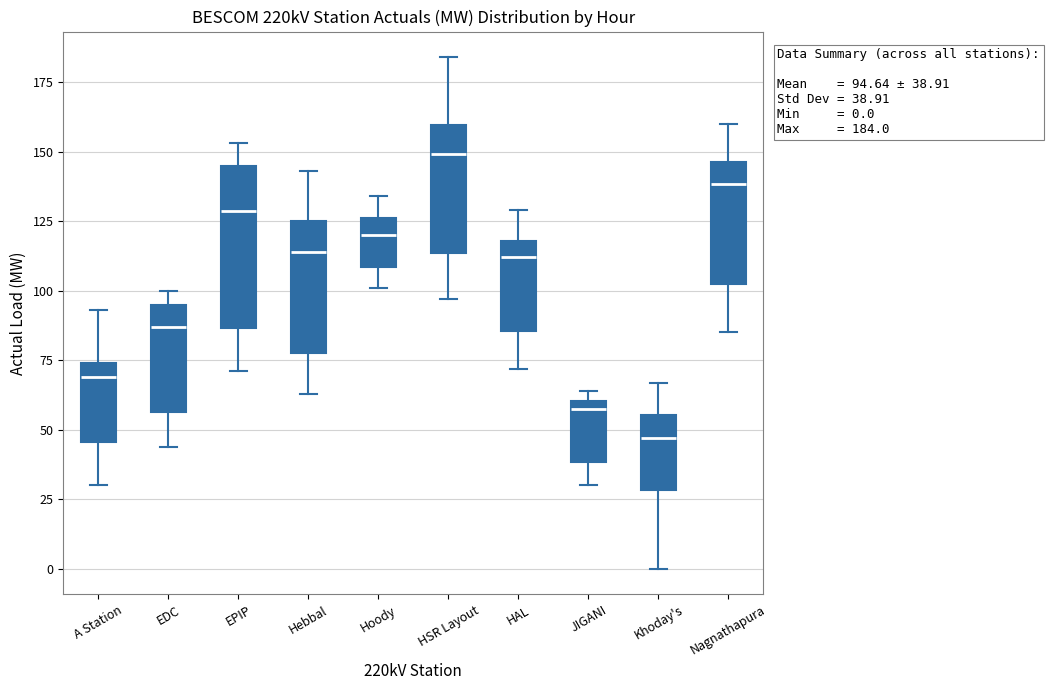

Which box's median line is the highest?

HSR Layout